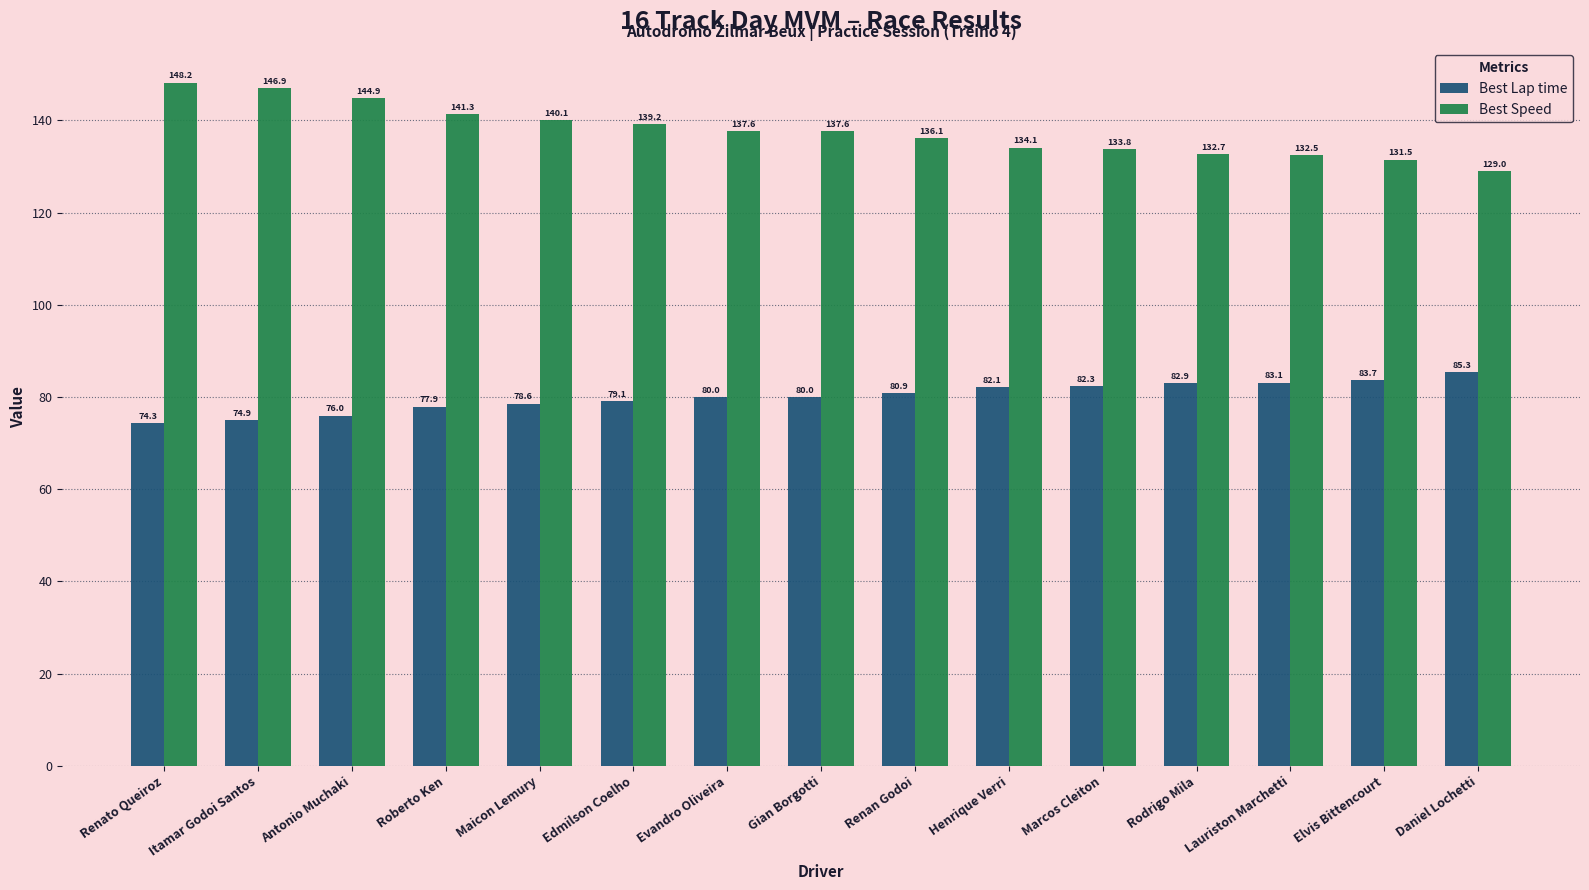

Which series changed the most between Roberto Ken and Renan Godoi?

Best Speed